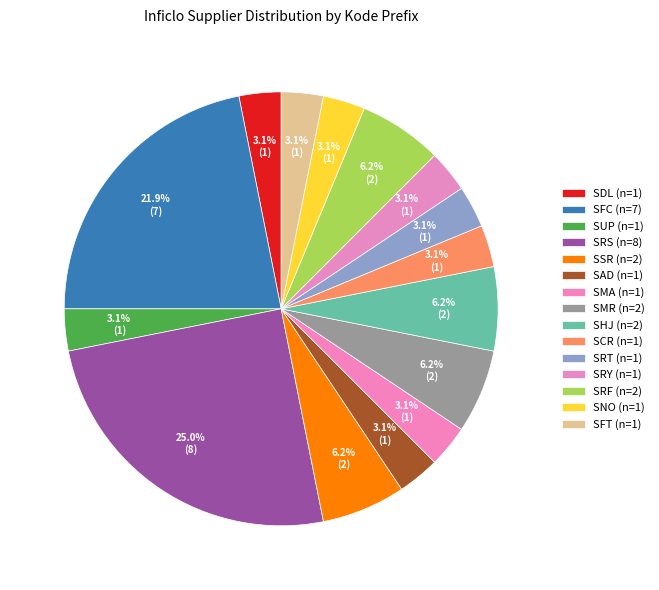

Does SHJ represent more than half of the total?

No